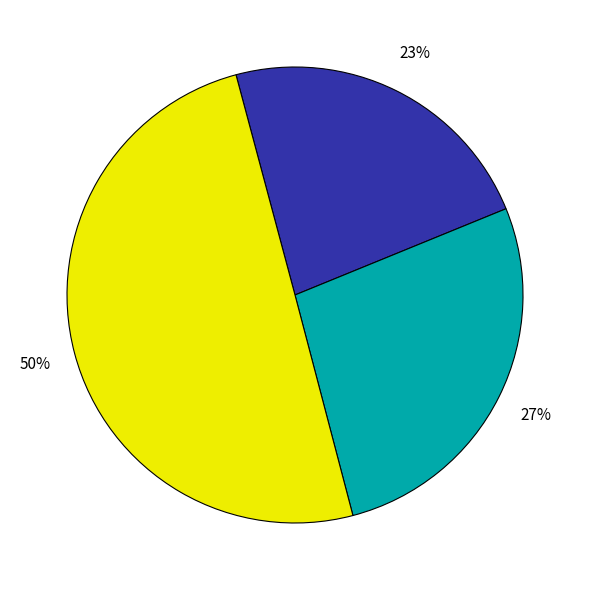

To the nearest percent, what is the difference between the largest and smallest slice percentages?

27%